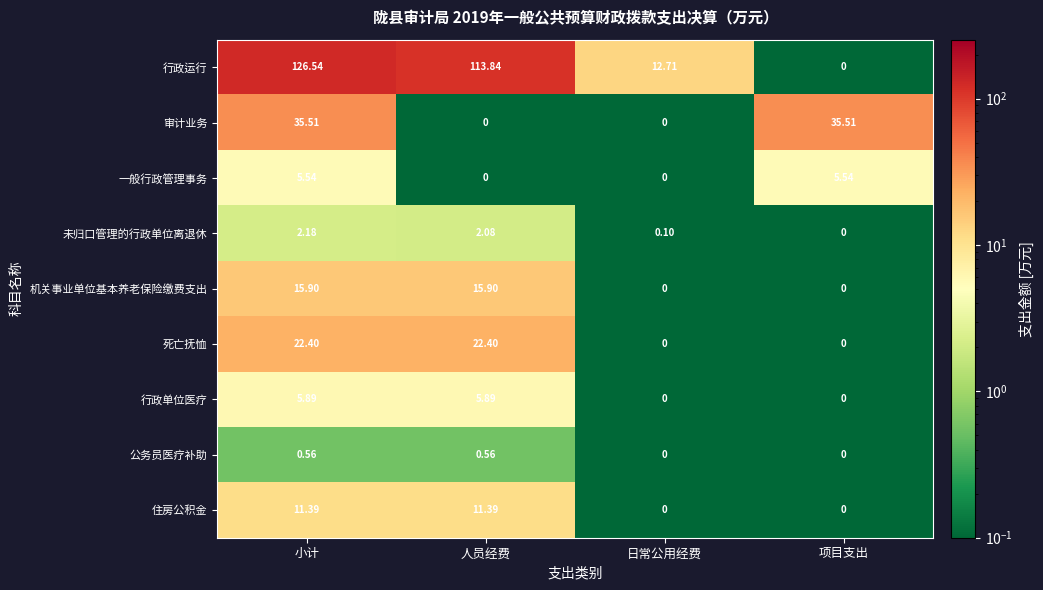

Rank the series at 小计 from highest to lowest value.

行政运行, 审计业务, 死亡抚恤, 机关事业单位基本养老保险缴费支出, 住房公积金, 行政单位医疗, 一般行政管理事务, 未归口管理的行政单位离退休, 公务员医疗补助